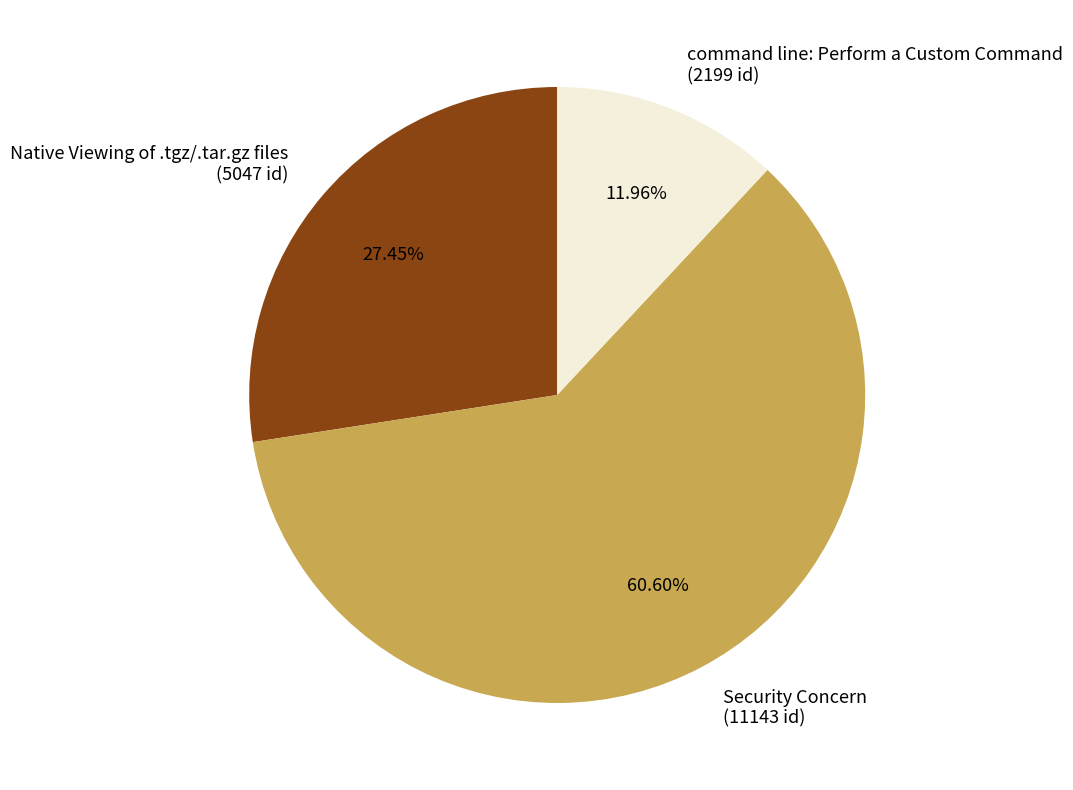

Approximately how many times larger is the value at command line: Perform a Custom Command compared to Security Concern?

0.2